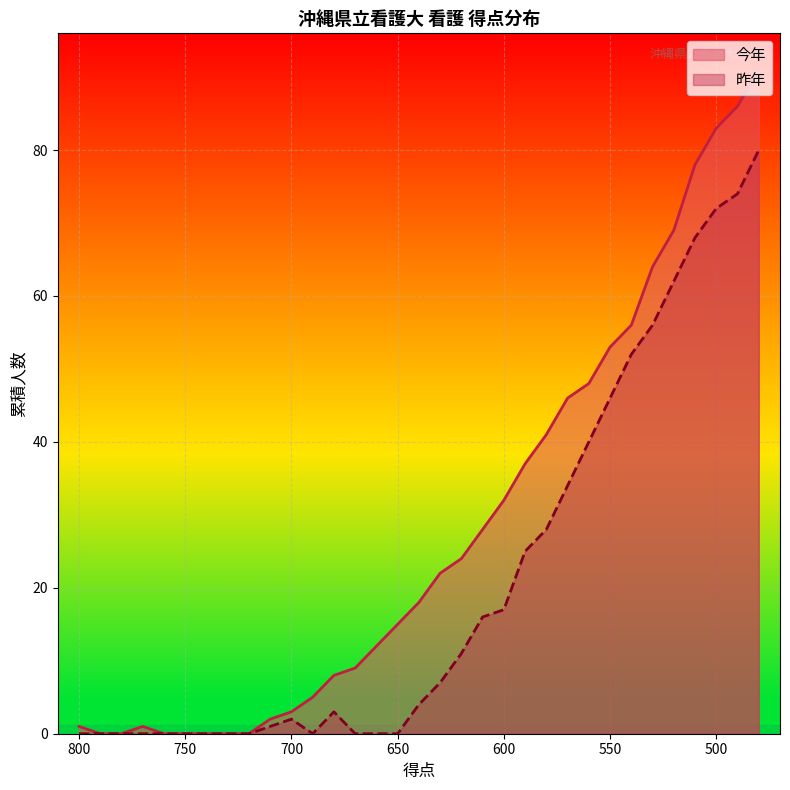

Reading left to right, list all the values displayed in this chart.

今年: 800=1	790=0	780=0	770=1	760=0	750=0	740=0	730=0	720=0	710=2	700=3	690=5	680=8	670=9	660=12	650=15	640=18	630=22	620=24	610=28	600=32	590=37	580=41	570=46	560=48	550=53	540=56	530=64	520=69	510=78	500=83	490=86	480=91
昨年: 800=0	790=0	780=0	770=0	760=0	750=0	740=0	730=0	720=0	710=1	700=2	690=0	680=3	670=0	660=0	650=0	640=4	630=7	620=11	610=16	600=17	590=25	580=28	570=34	560=40	550=46	540=52	530=56	520=62	510=68	500=72	490=74	480=80